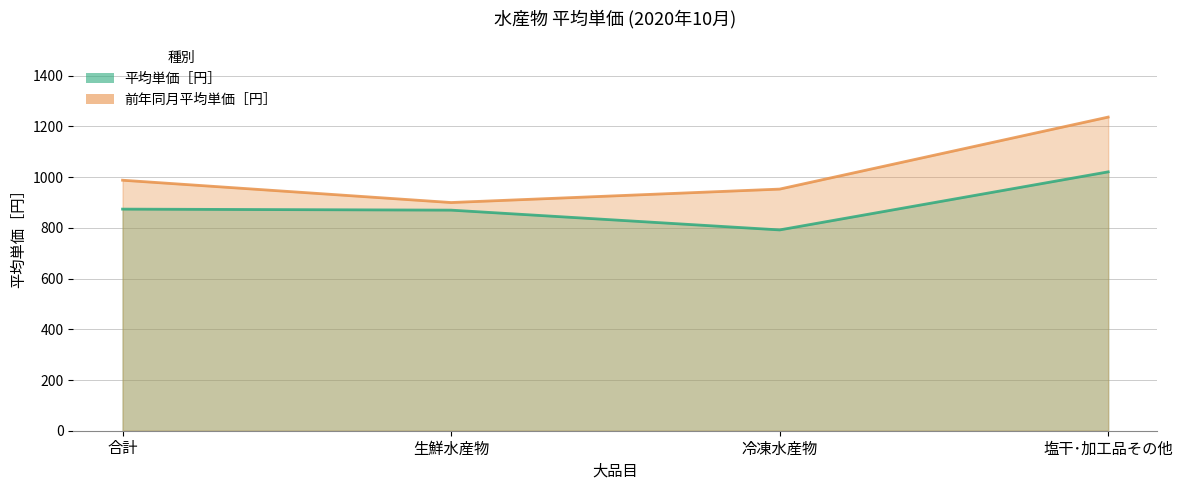

At how many categories does at least one series exceed 1001?

1